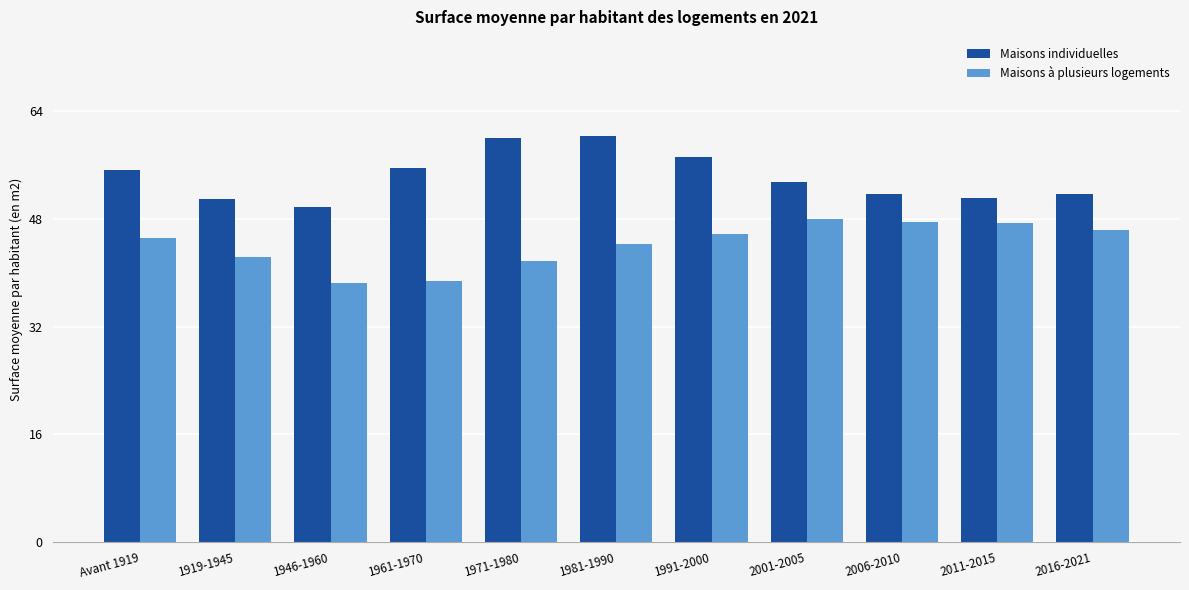

What position from the left is 1981-1990?

6